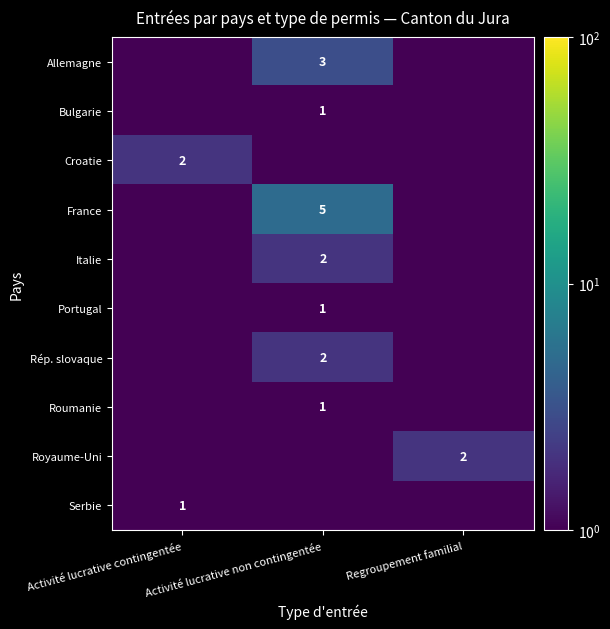

Is the value of Allemagne at Activité lucrative non contingentée greater than the value of Portugal at Activité lucrative non contingentée?

Yes